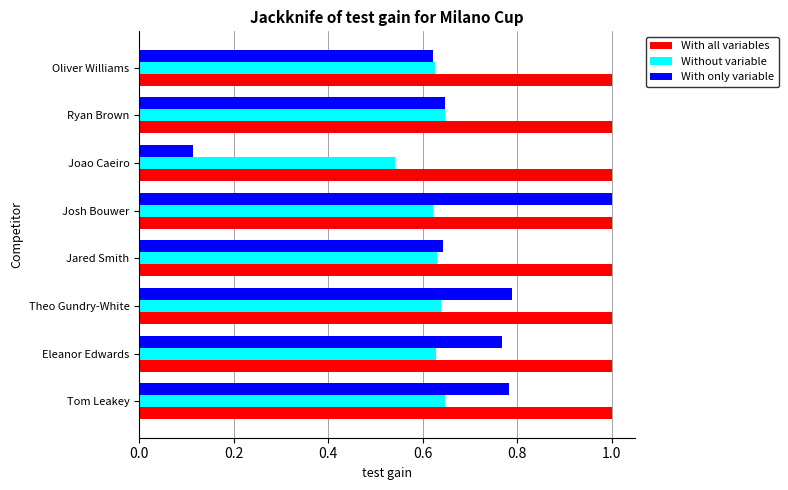

What is the maximum value shown in the chart?

1.0